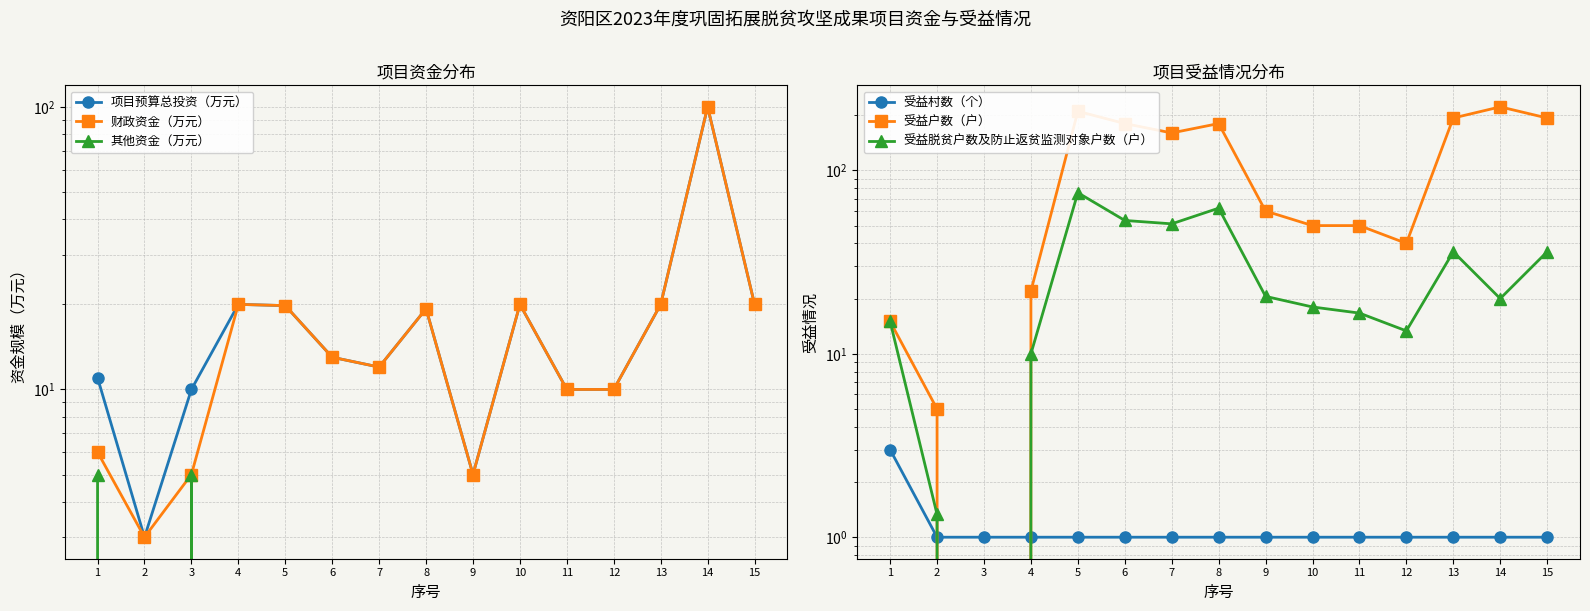

True or false: 受益村数（个） and 项目预算总投资（万元） intersect in this chart.

False